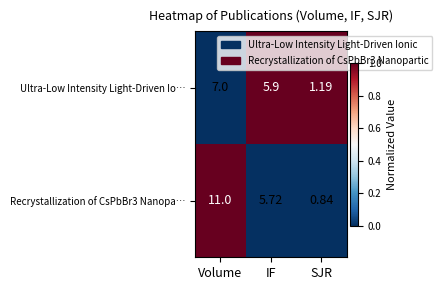

Where is Recrystallization of CsPbBr3 Nanopa… nearest to the value 5?

IF